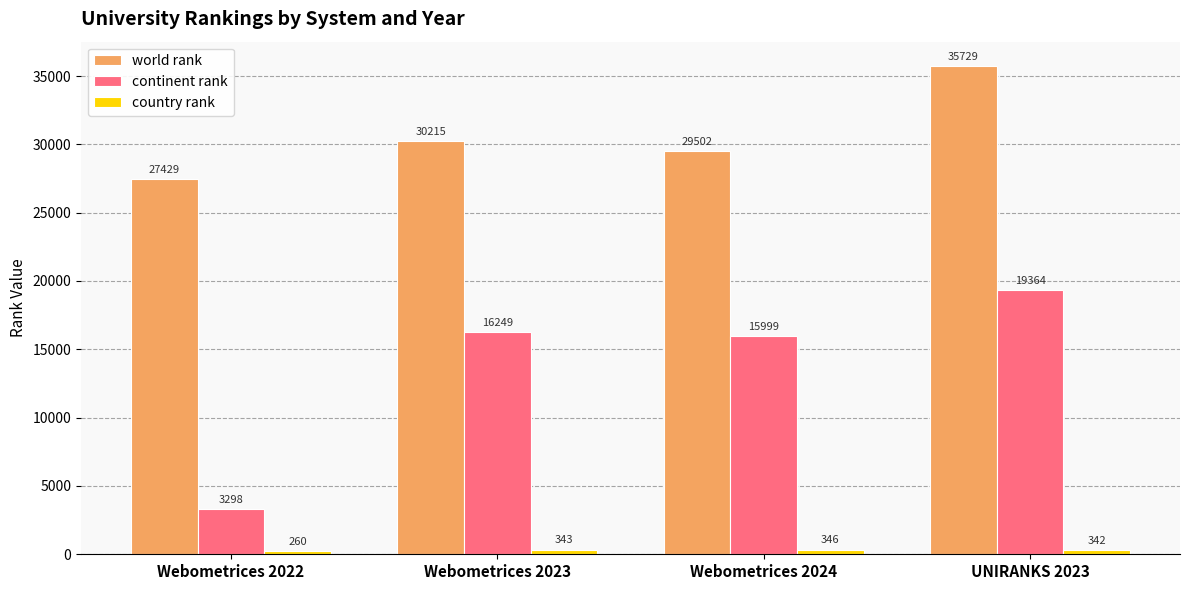

At which category is the sum across all series the highest?

UNIRANKS 2023